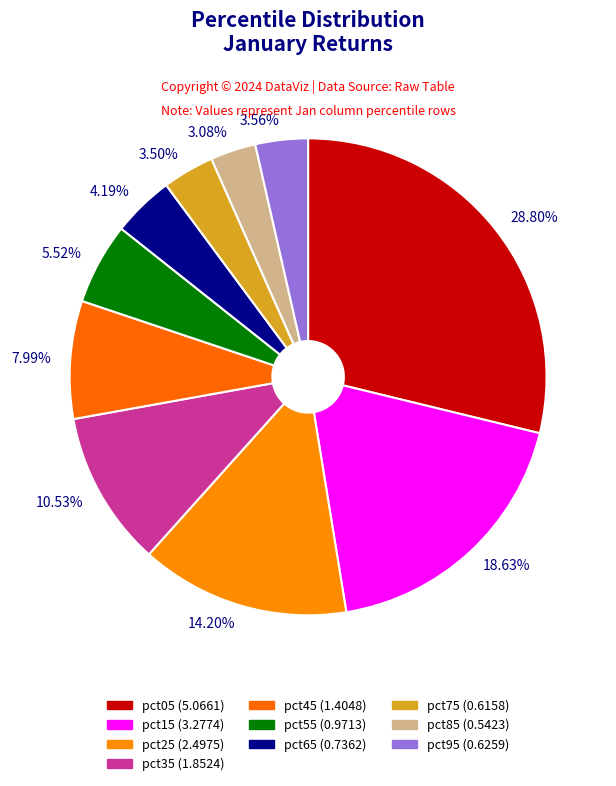

Which slice is the smallest?

pct85